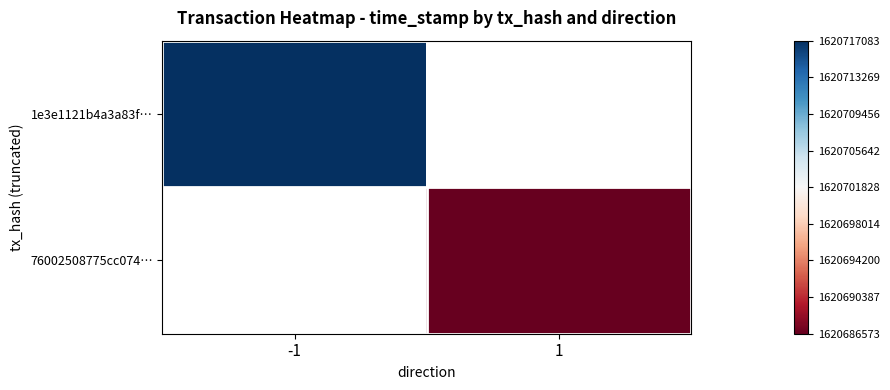

At how many categories does at least one series exceed 1620703839?

1